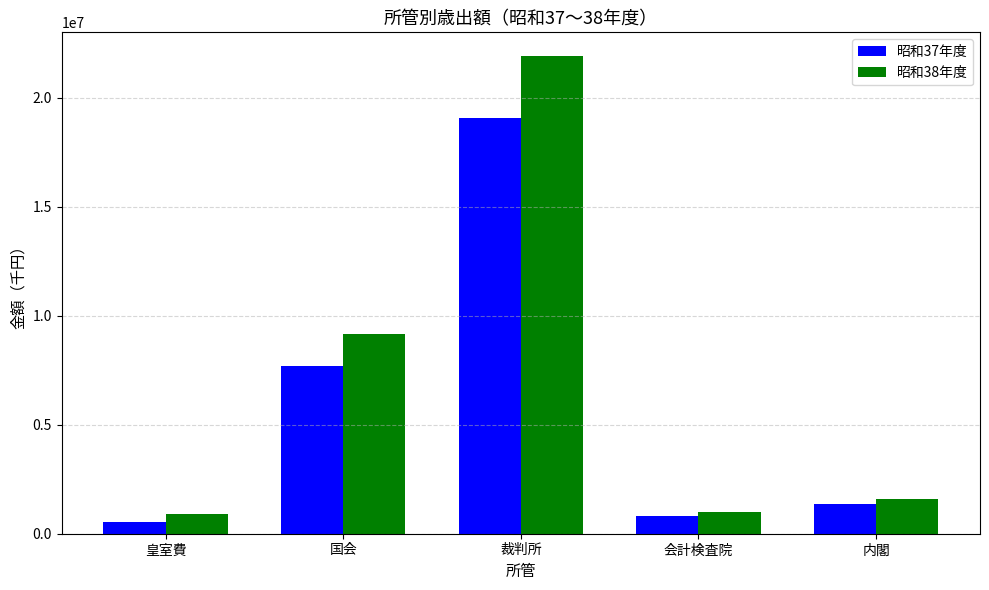

What is the smallest value displayed?

517592